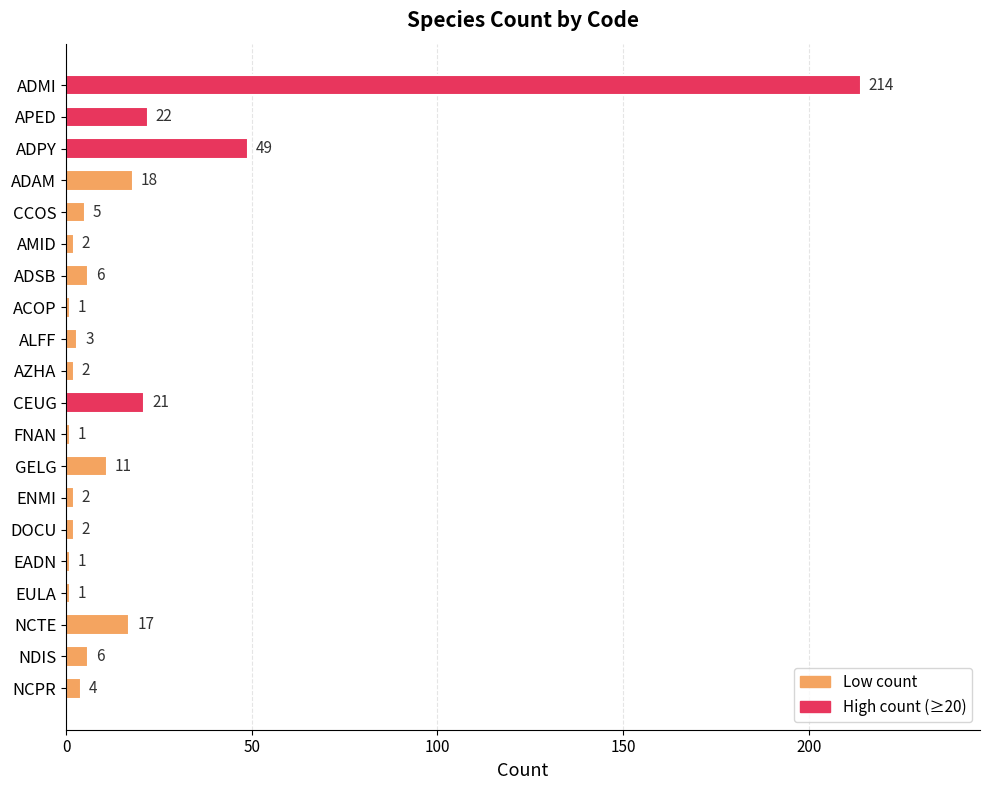

What is the ratio of the value at ADMI to the value at AZHA?

107.0